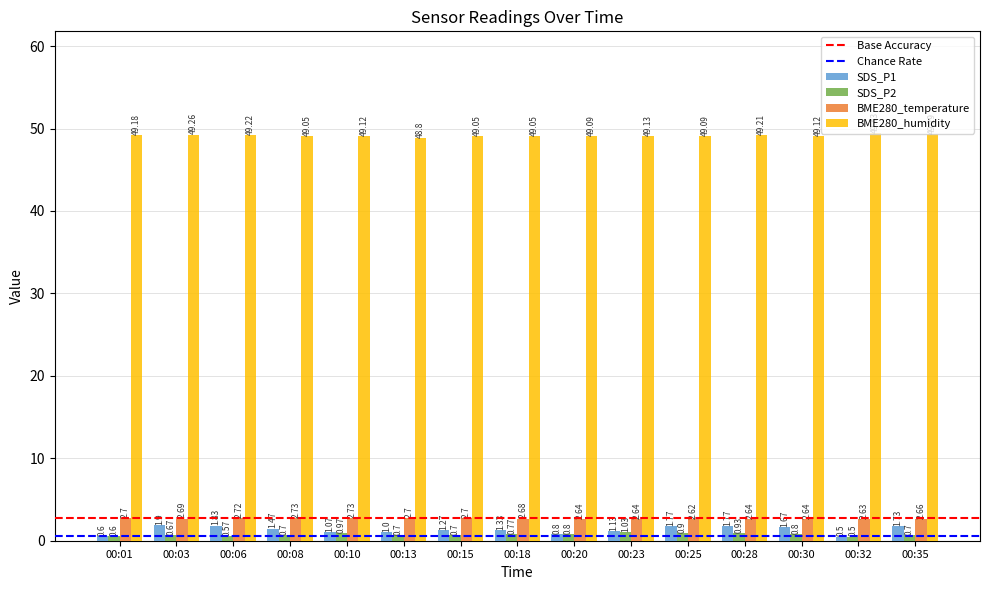

Which series has the largest range (max minus min)?

SDS_P1